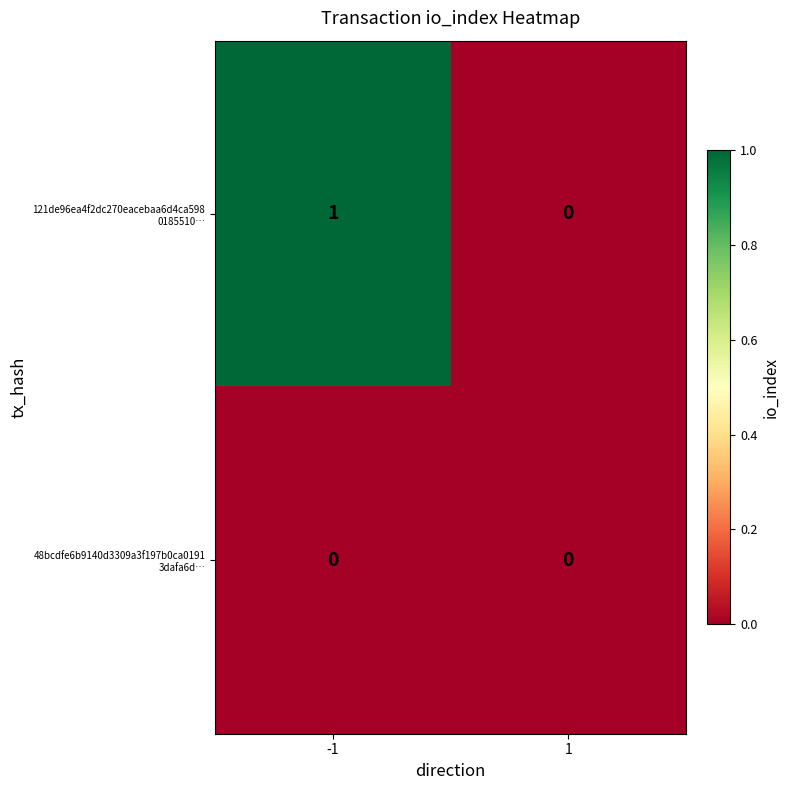

List the series in order of their overall mean, lowest first.

48bcdfe6b9140d3309a3f197b0ca0191 3dafa6d…, 121de96ea4f2dc270eacebaa6d4ca598 0185510…